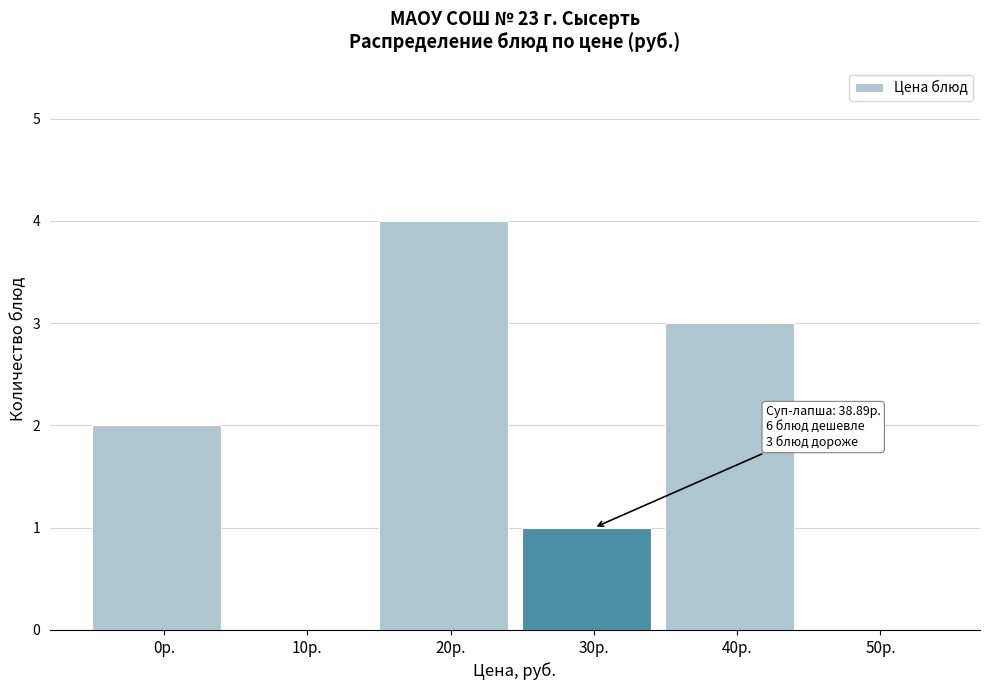

Reading left to right, what are all the values shown in this chart?

0р.=2	10р.=0	20р.=4	30р.=1	40р.=3	50р.=0